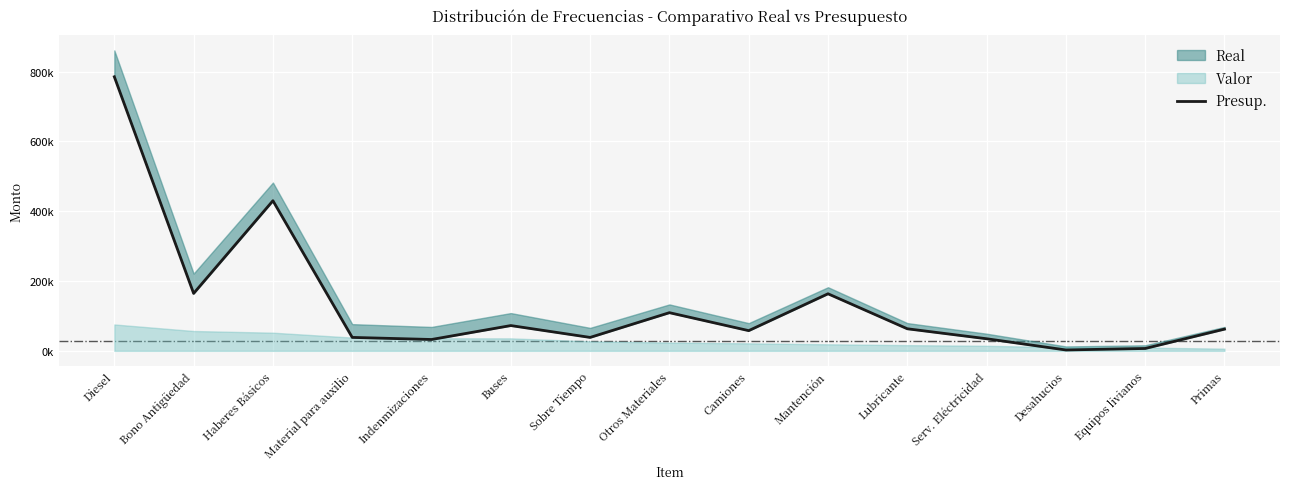

What value does the data have at Otros Materiales?

109307.0